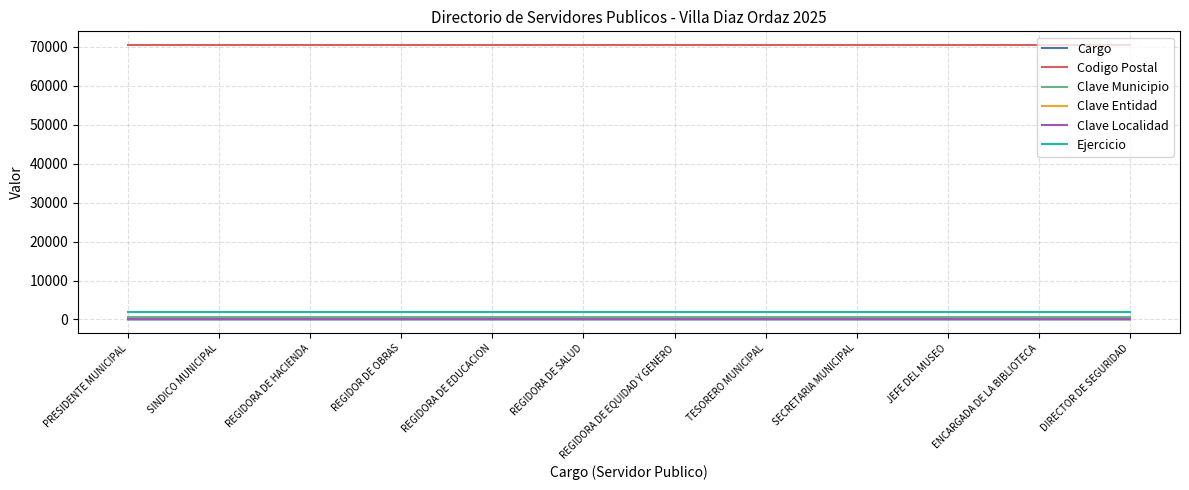

Read the Clave Localidad value at SECRETARIA MUNICIPAL.

1